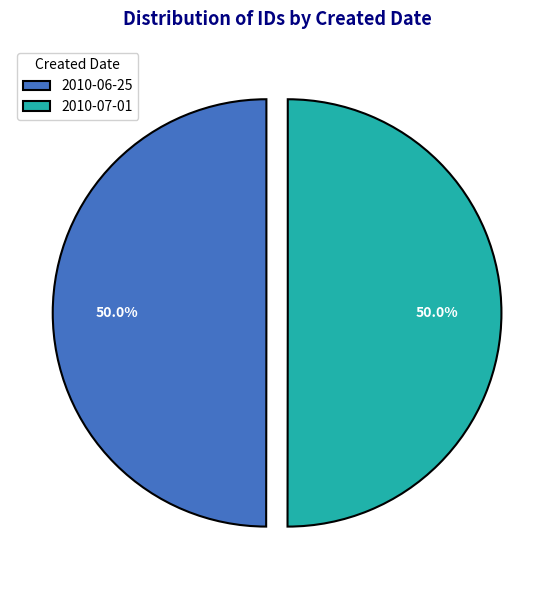

True or false: 2010-06-25 accounts for 50% of the total.

True